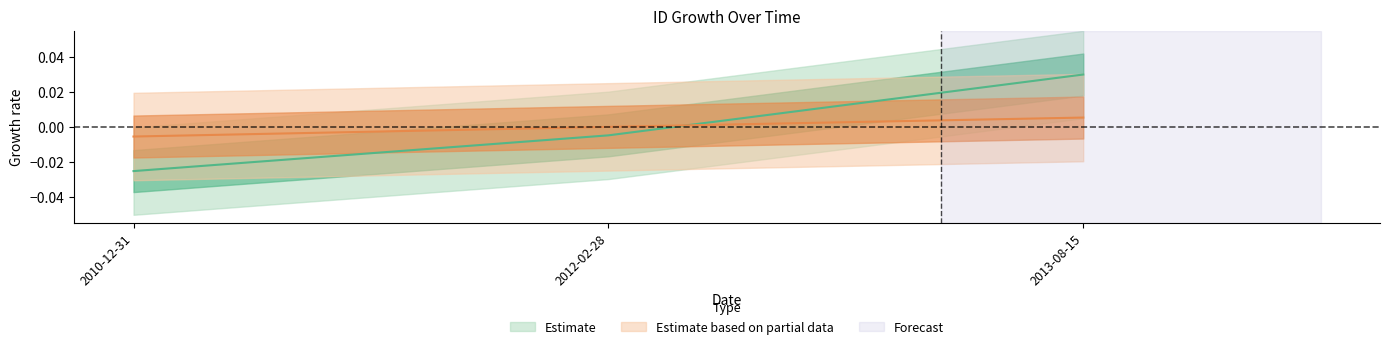

The id series shows -0.0 at 2010-12-31. True or false?

True